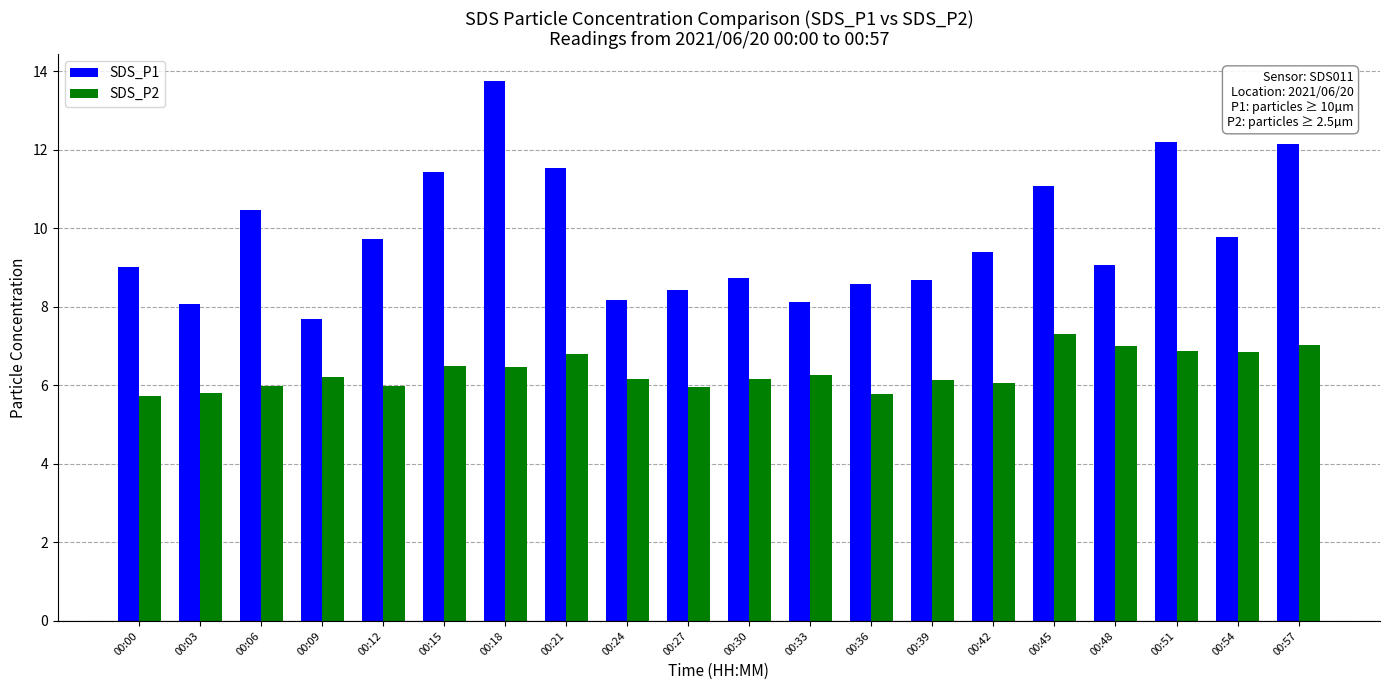

What is the difference between the maximum and minimum values in the SDS_P1 series?

6.1